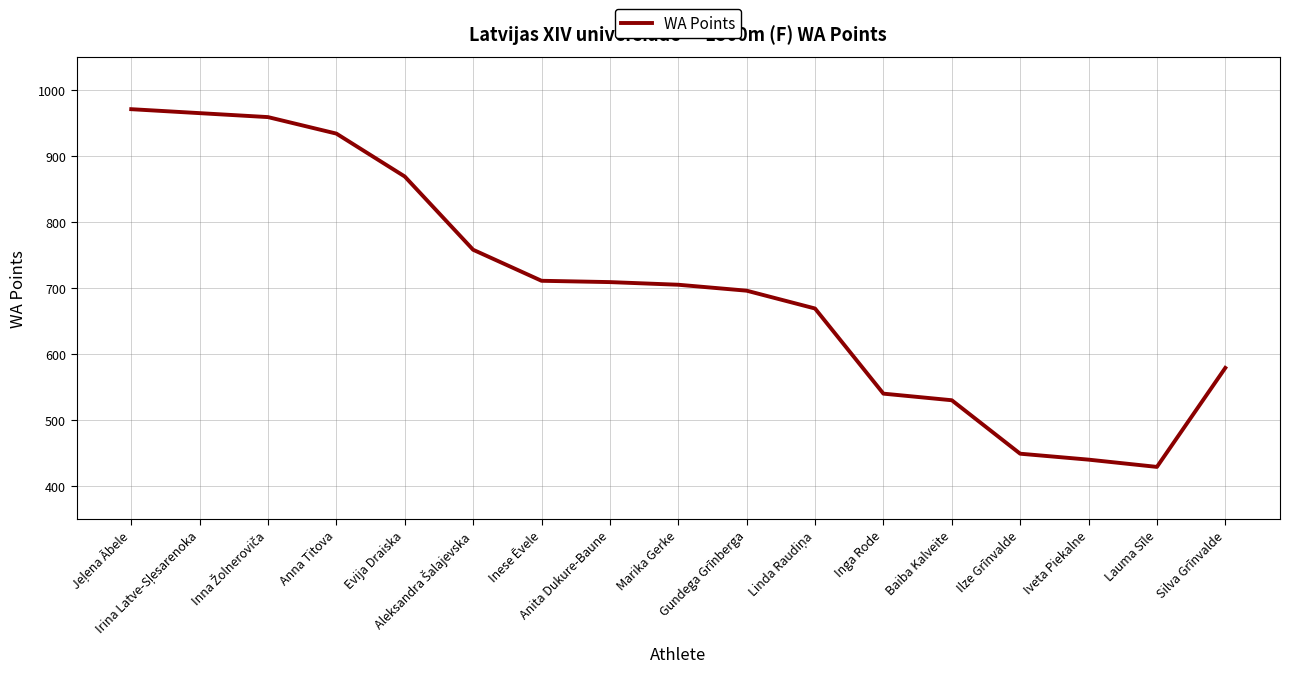

What is the smallest value displayed?

429